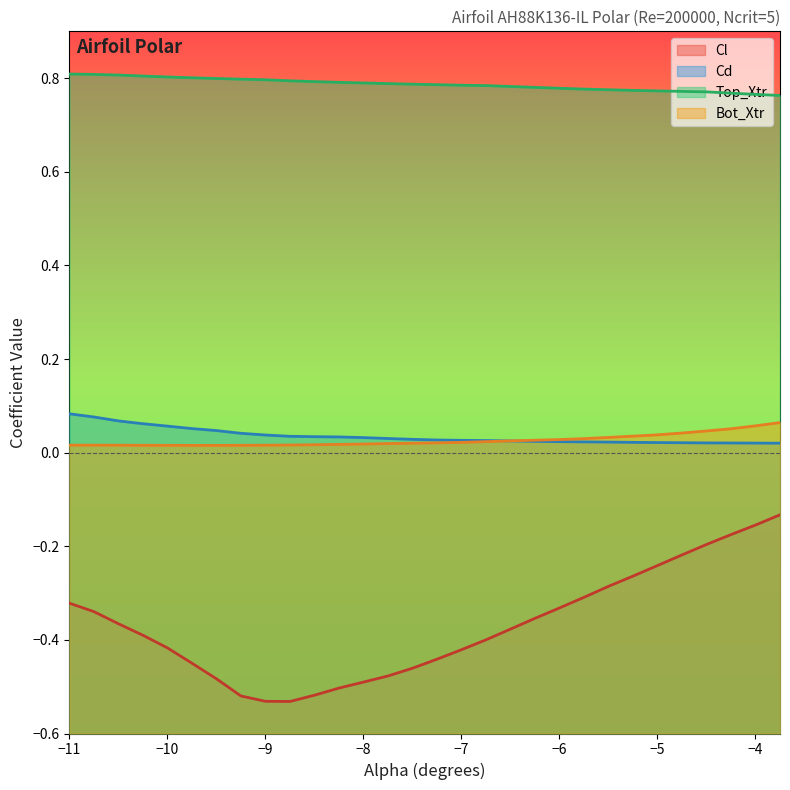

What is the total value across all series at -5.75?

0.5